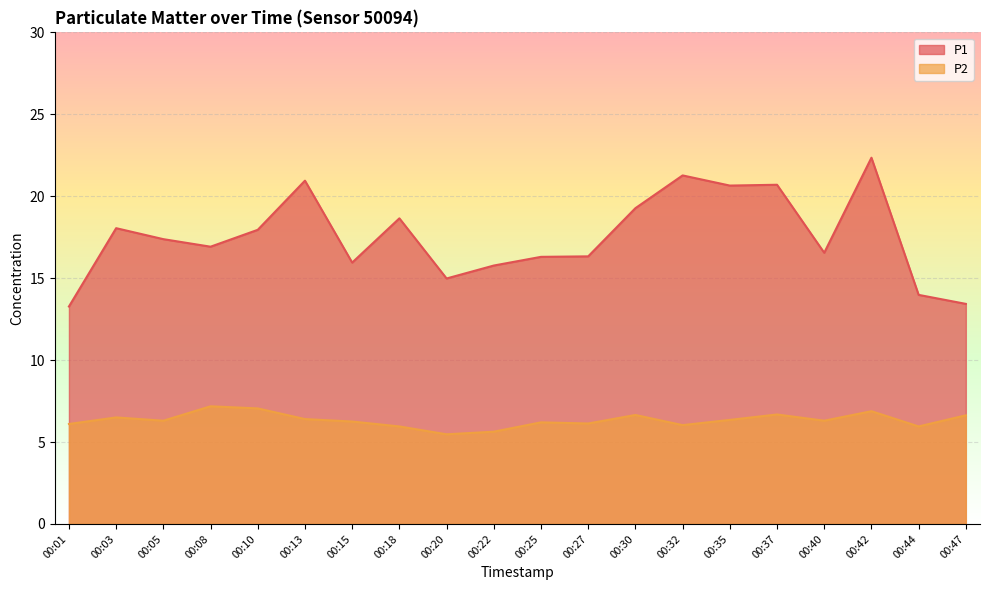

True or false: P2 has more than 1 interior local peaks.

True